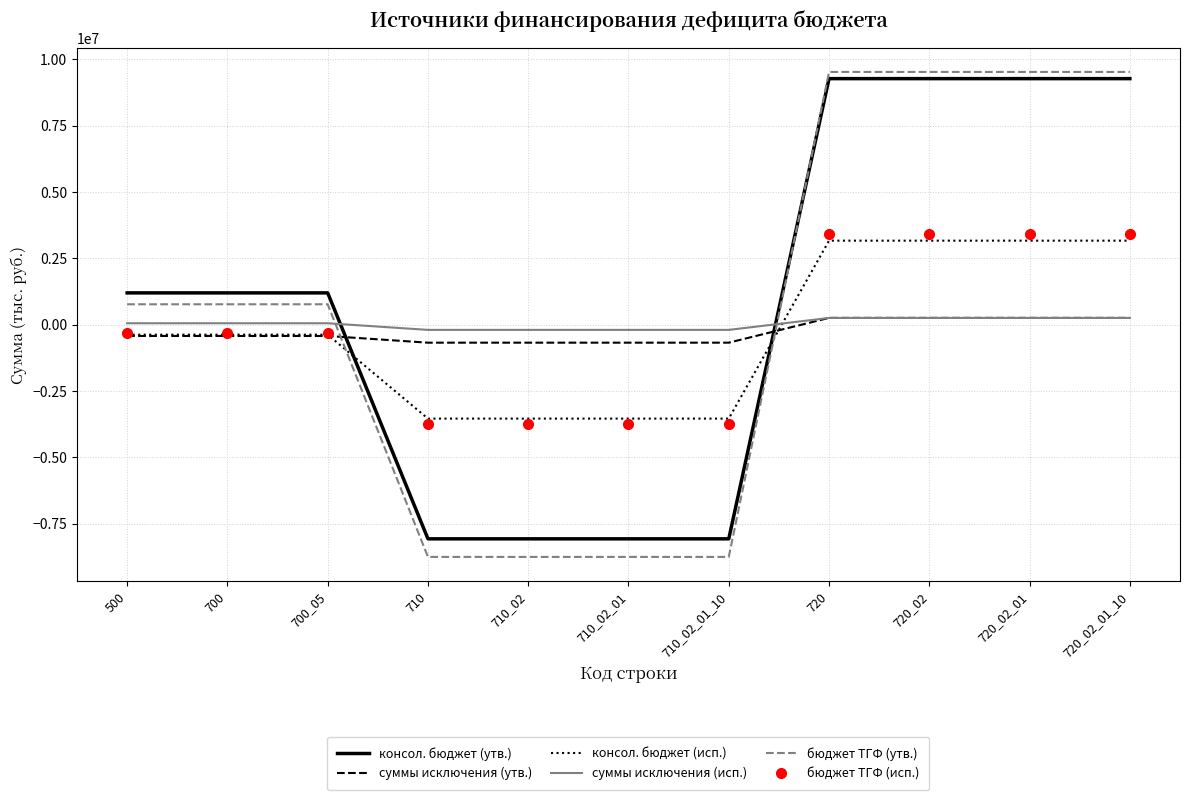

Which series contains the highest Y value?

бюджет ТГФ (утв.)